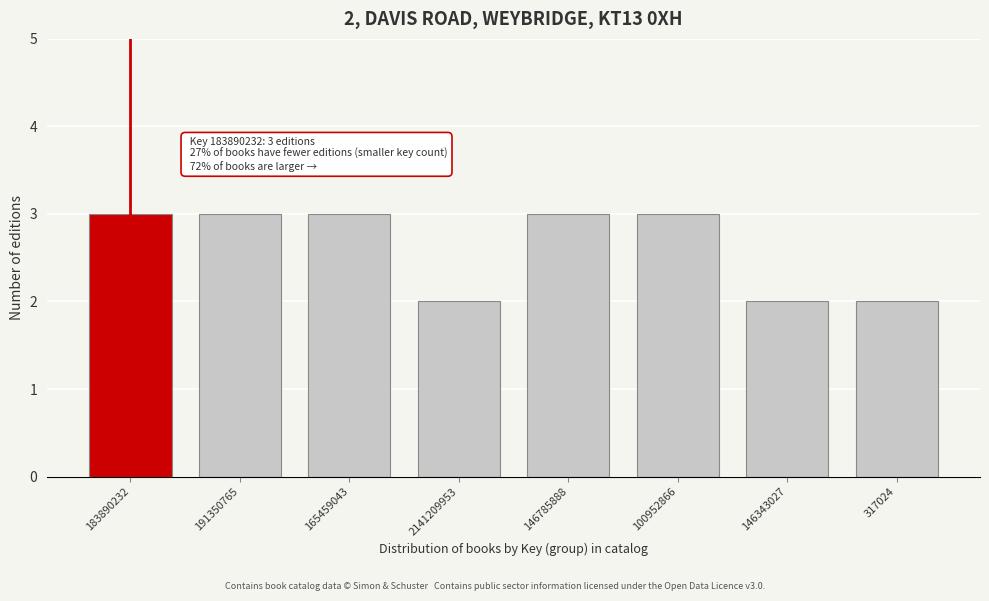

Reading left to right, what are all the values shown in this chart?

3	3	3	2	3	3	2	2